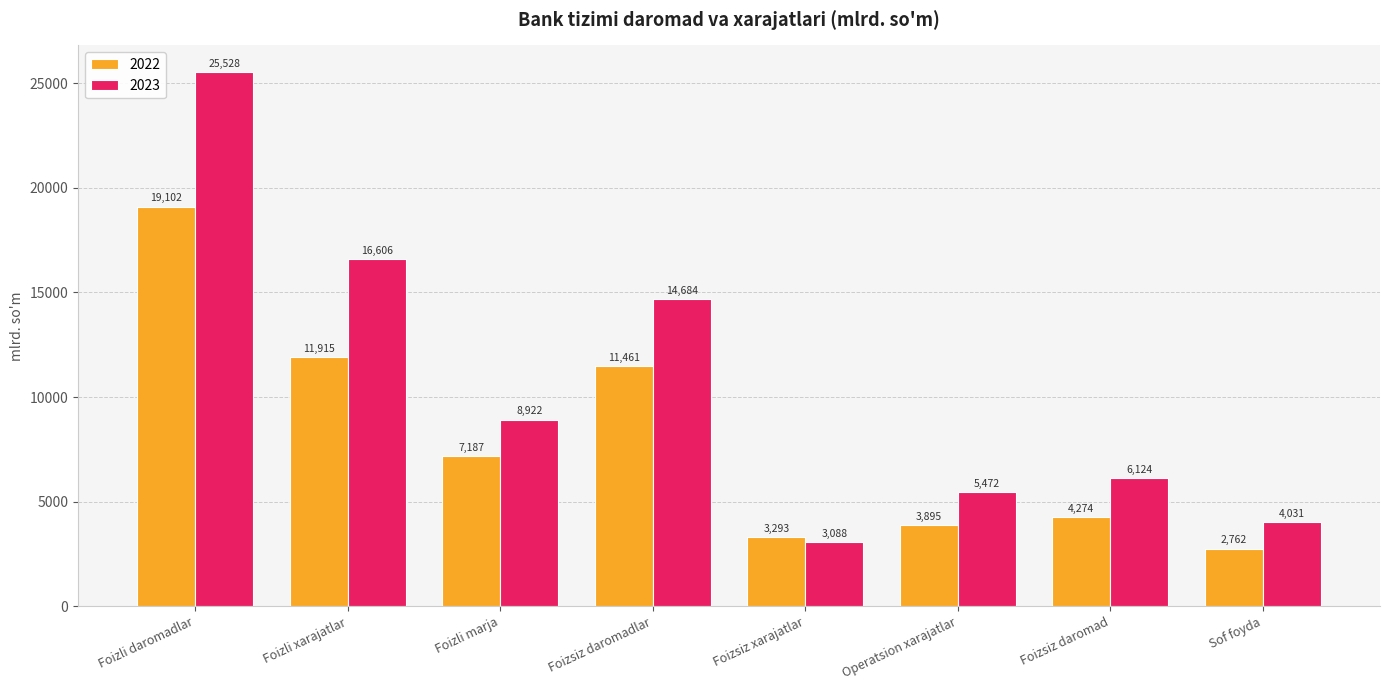

Which label corresponds to the smallest value in the chart?

Sof foyda